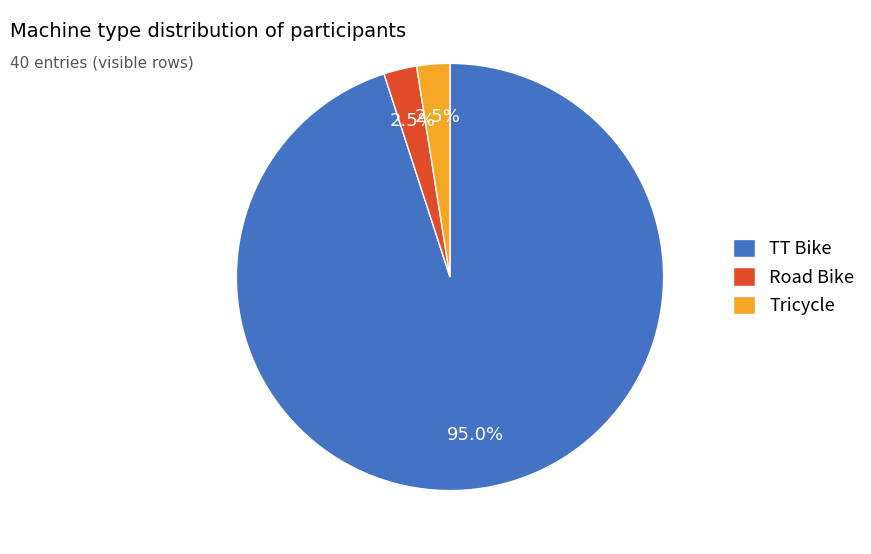

What is the total percentage of Road Bike and TT Bike?

97.5%